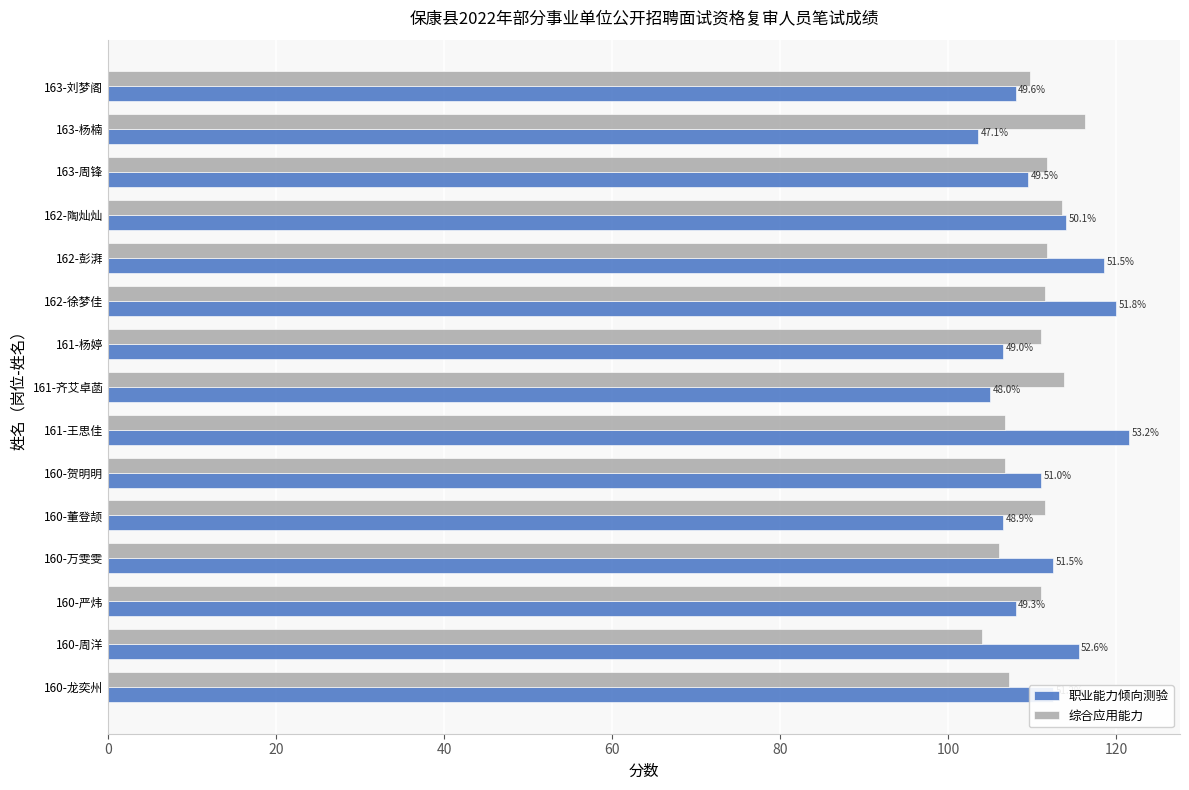

Reading left to right, extract all data points from this chart.

职业能力倾向测验: 112.5	115.5	108.0	112.5	106.5	111.0	121.5	105.0	106.5	120.0	118.5	114.0	109.5	103.5	108.0
综合应用能力: 107.2	104.0	111.0	106.0	111.5	106.8	106.8	113.8	111.0	111.5	111.8	113.5	111.8	116.2	109.8